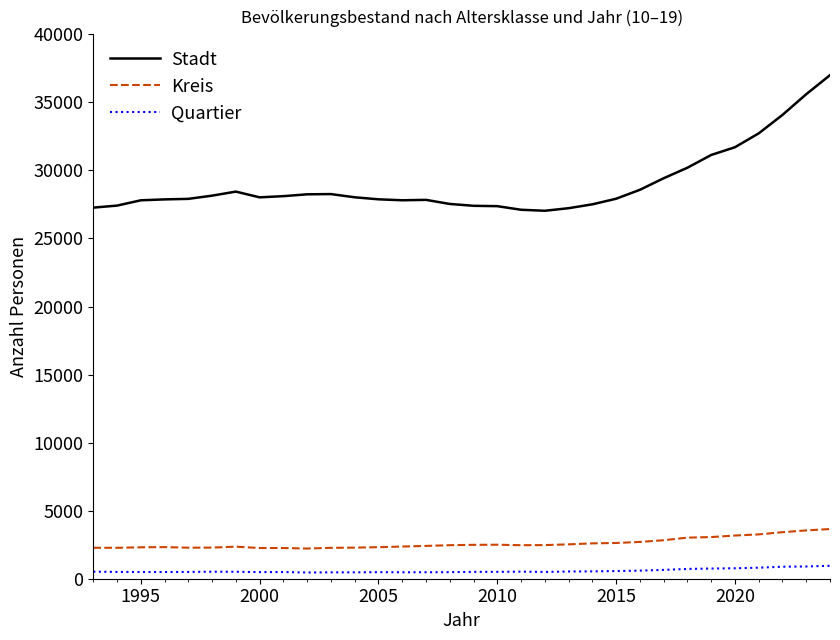

What is the lowest value of the Kreis series?

2218